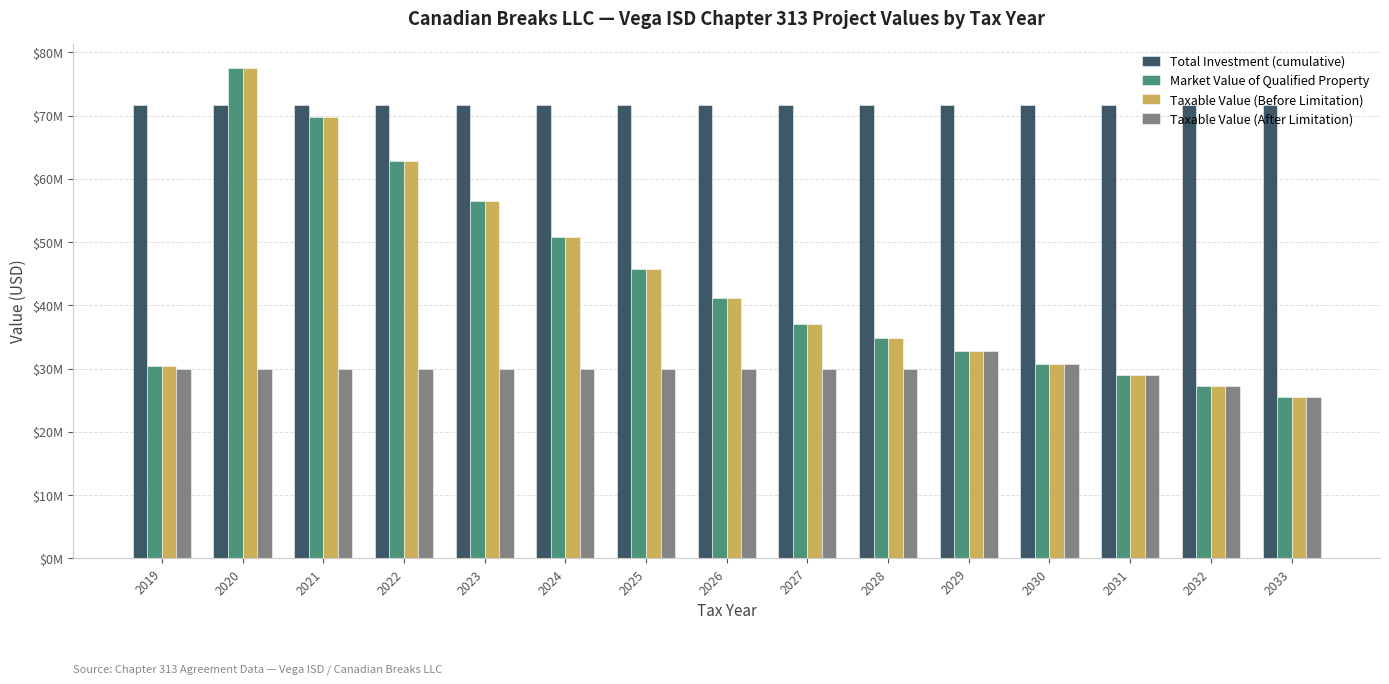

Does the chart contain any negative values?

No